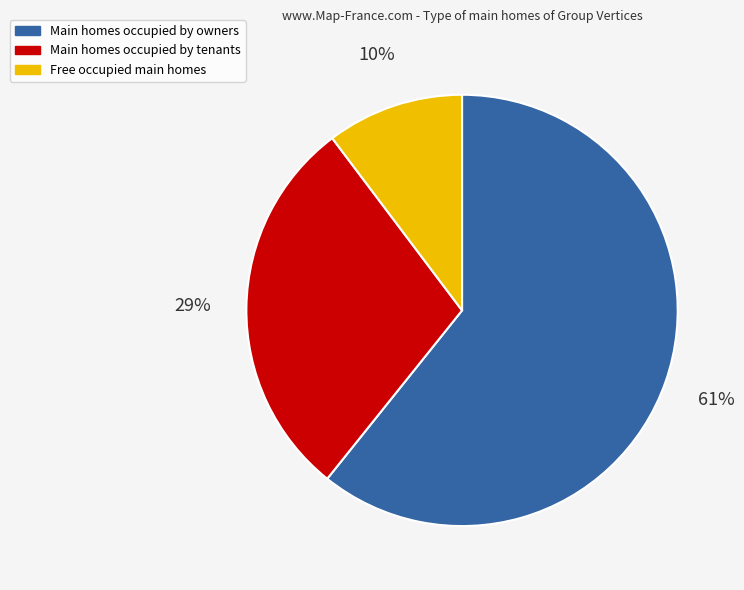

What percentage is the Main homes occupied by tenants slice, to the nearest percent?

29%